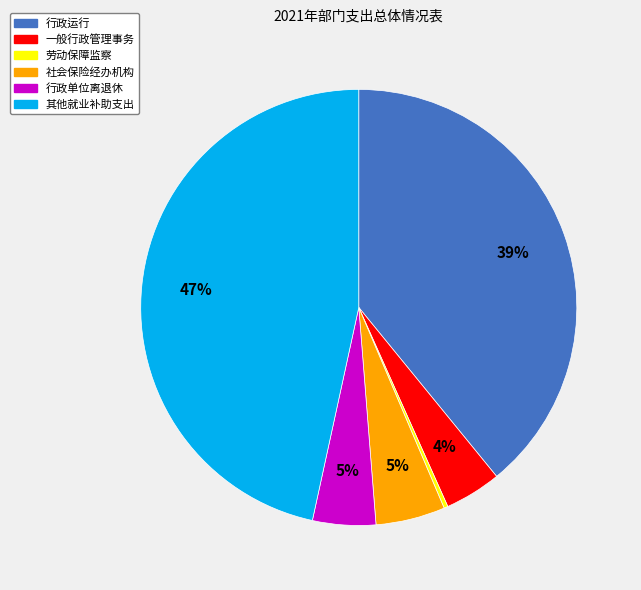

To the nearest percent, what is the average slice percentage?

17%